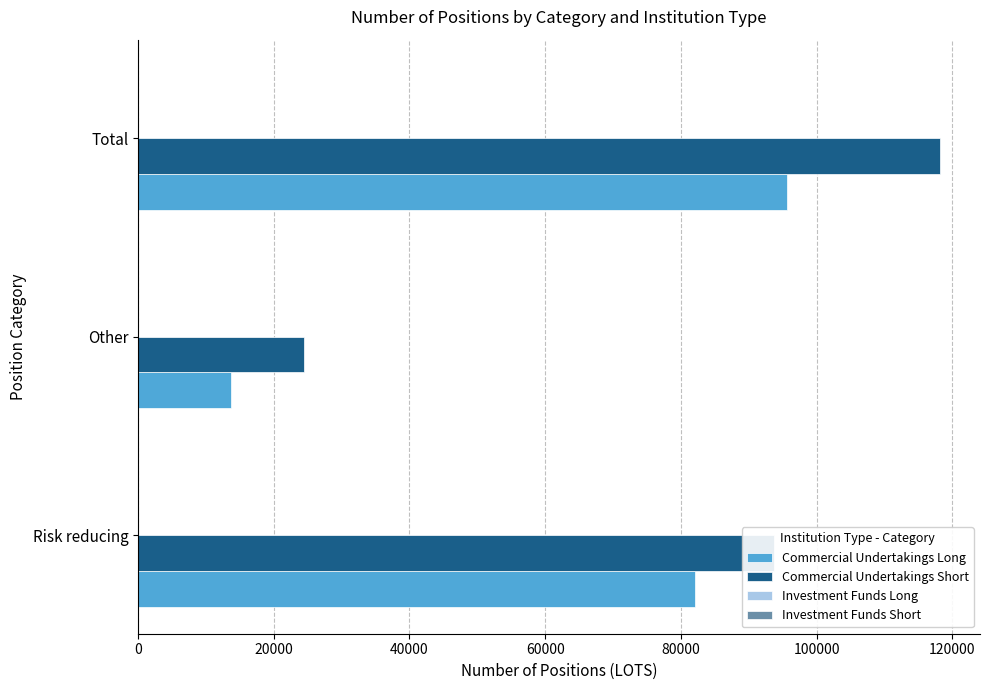

What is the approximate value of Commercial Undertakings Long at Other, to the nearest 100?

13700